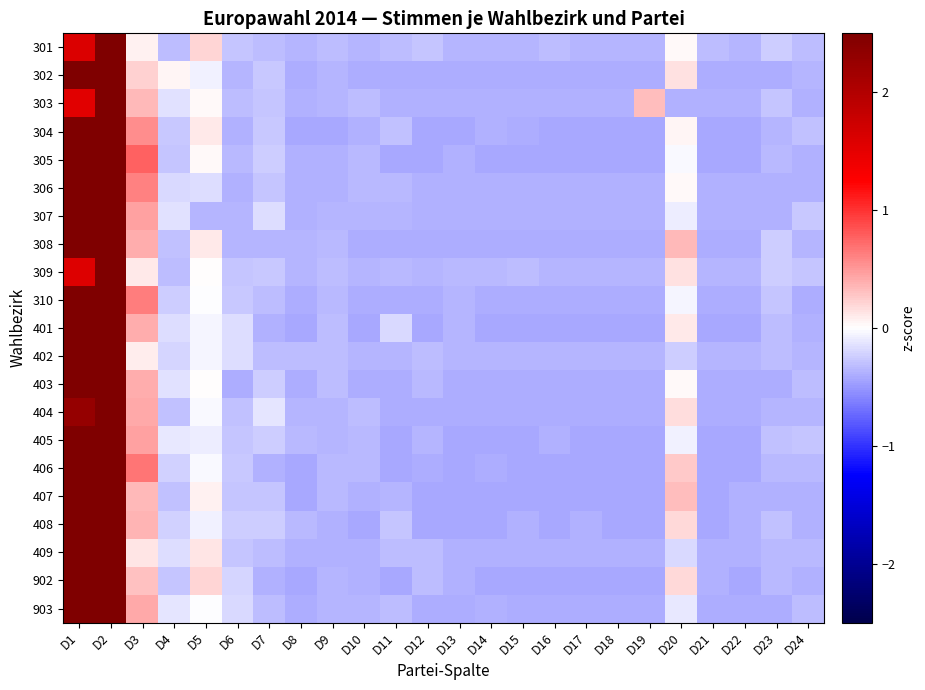

At which category does the chart reach its minimum across all series?

D8